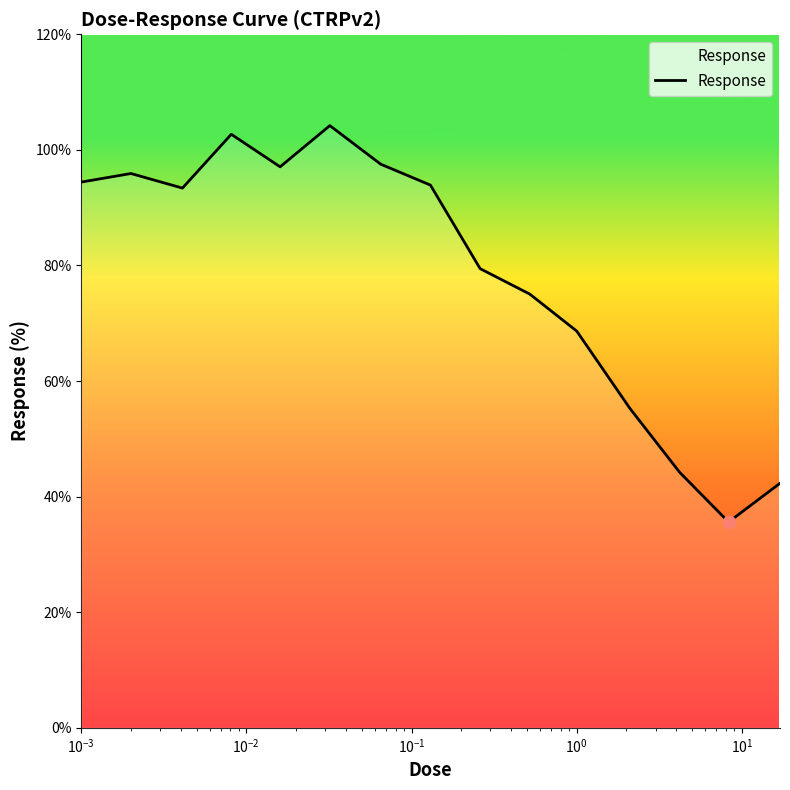

What is the minimum value shown in the chart?

35.6